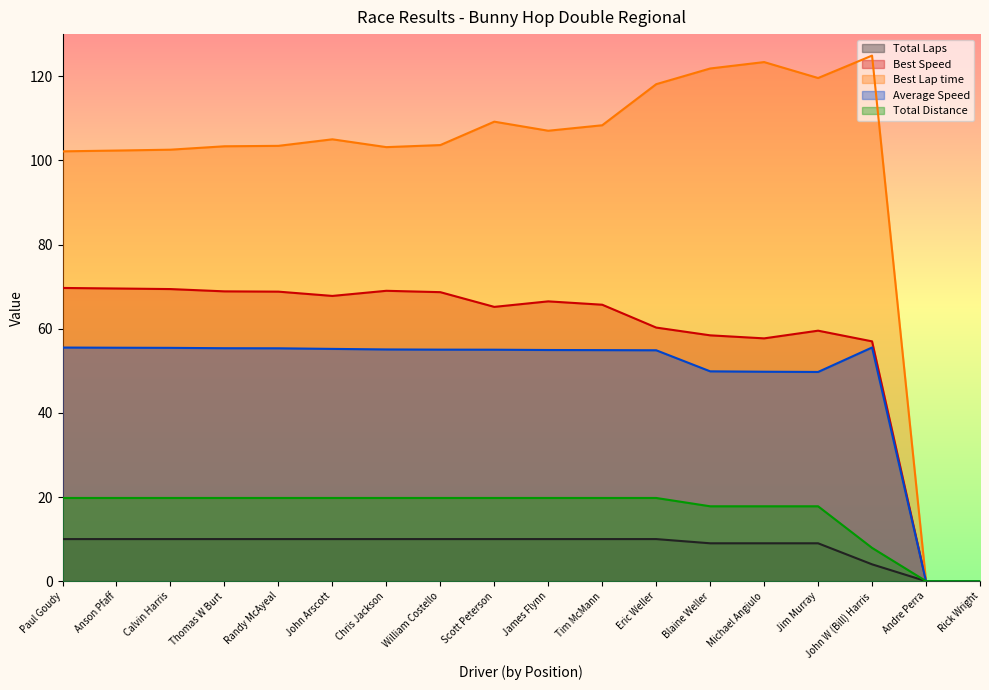

True or false: Best Lap time has a value of 105.0 at John Arscott.

True